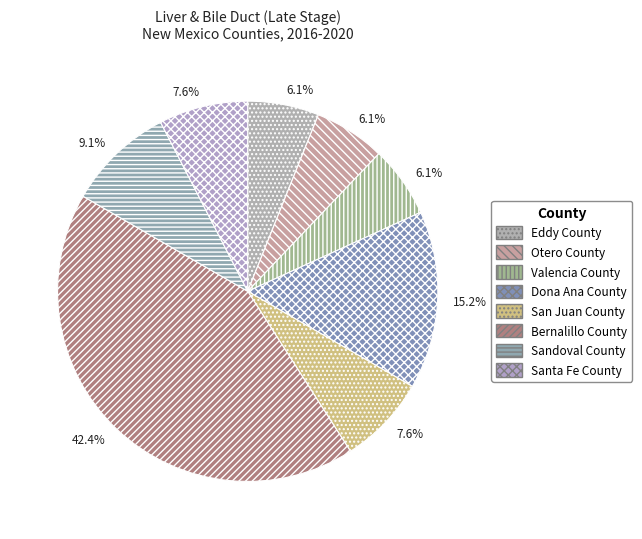

What percentage is the Dona Ana County slice, to the nearest percent?

15%